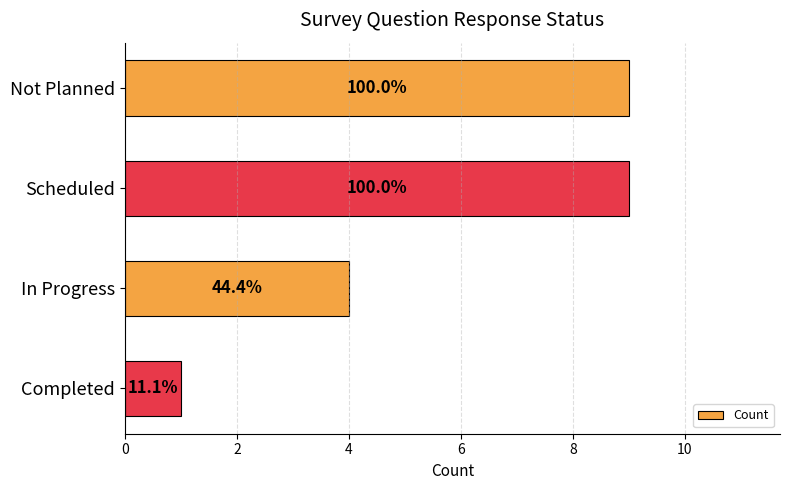

How many bars are there in total?

4